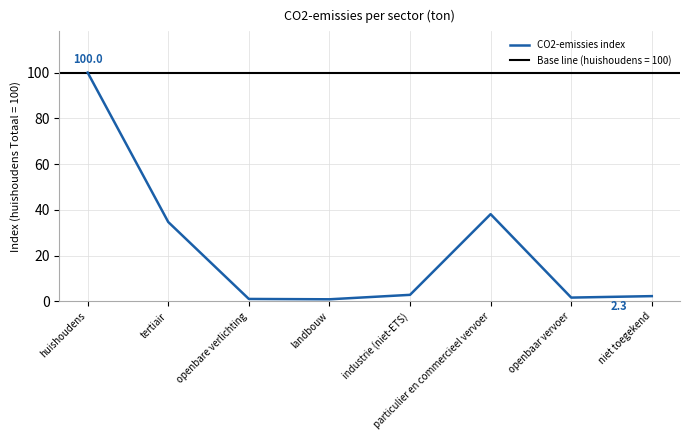

Which category has the lowest value across all series?

landbouw